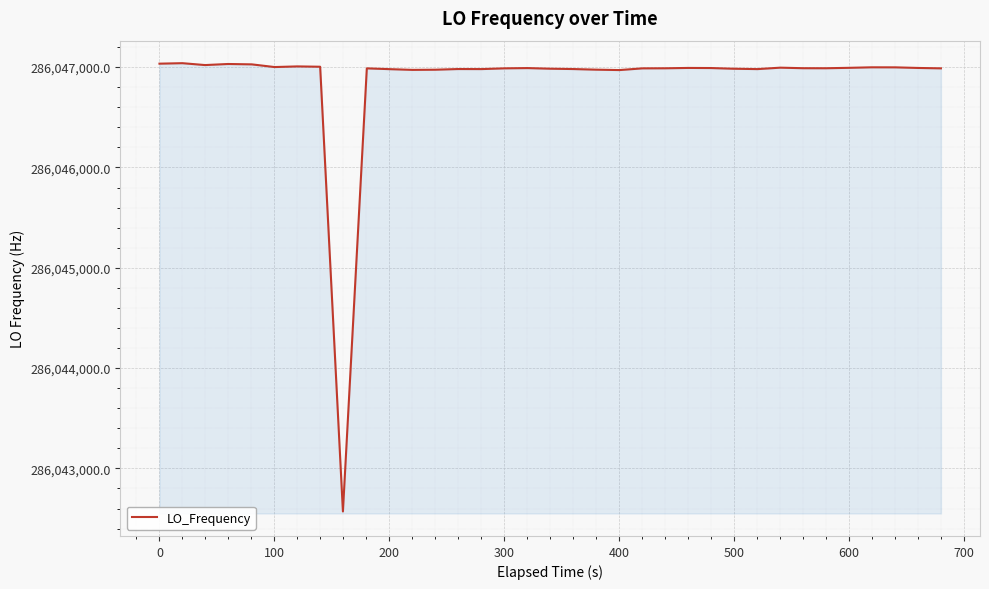

What is the minimum value shown in the chart?

286042571.0